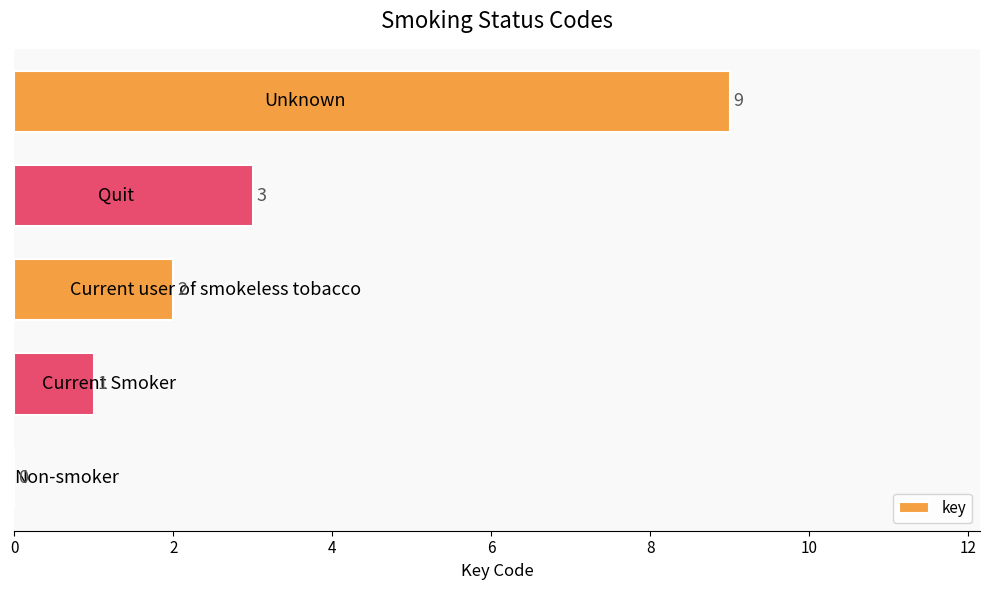

How many values are between 1 and 3?

3